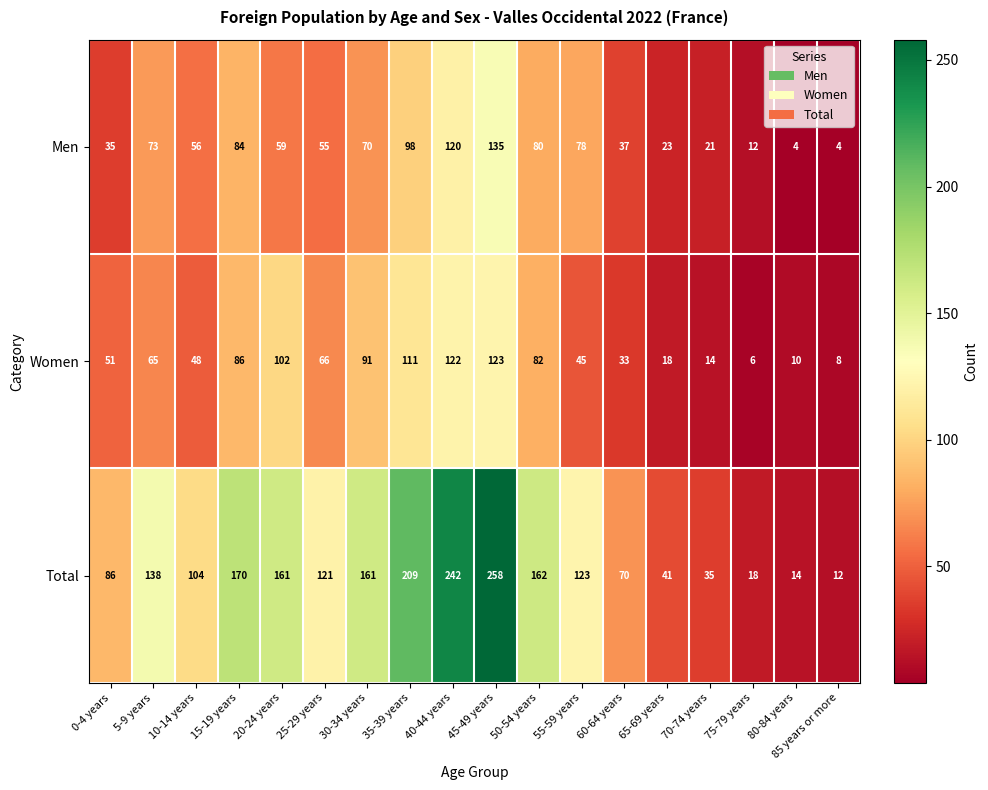

At how many categories does at least one series exceed 27?

15